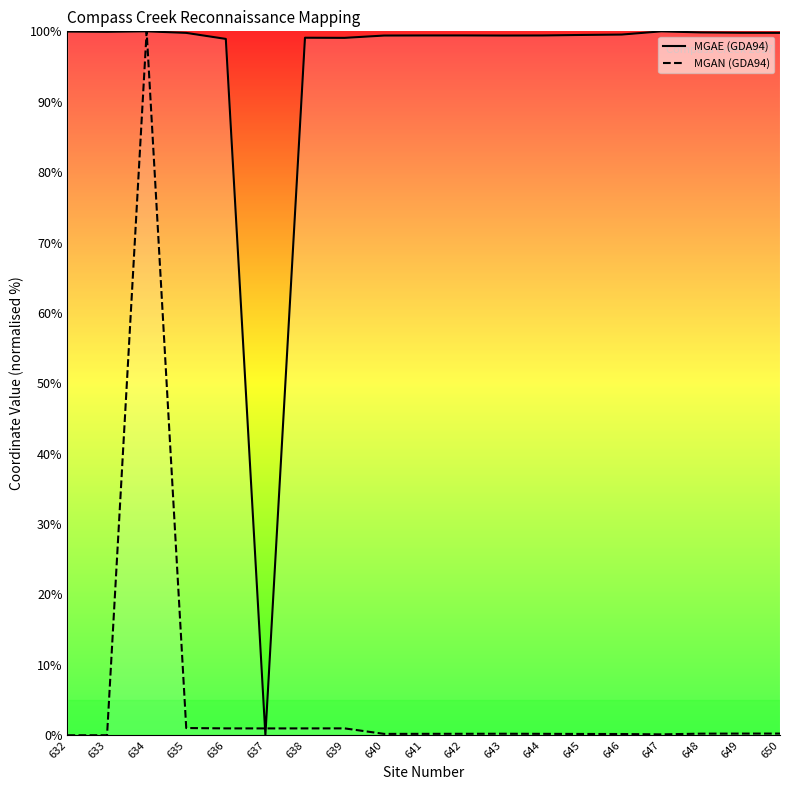

Count the number of data series in this chart.

2